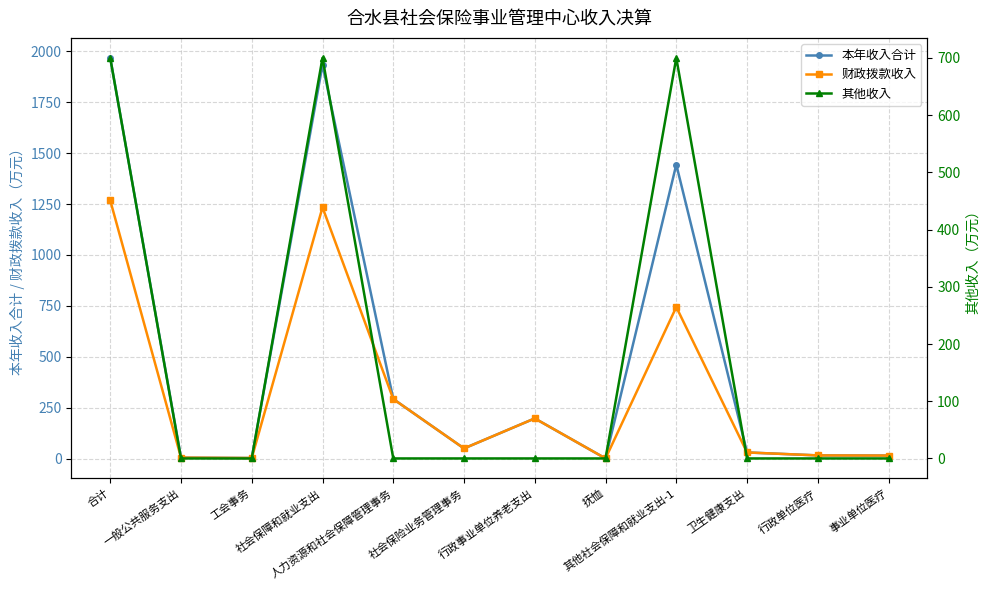

Count the number of data series in this chart.

3